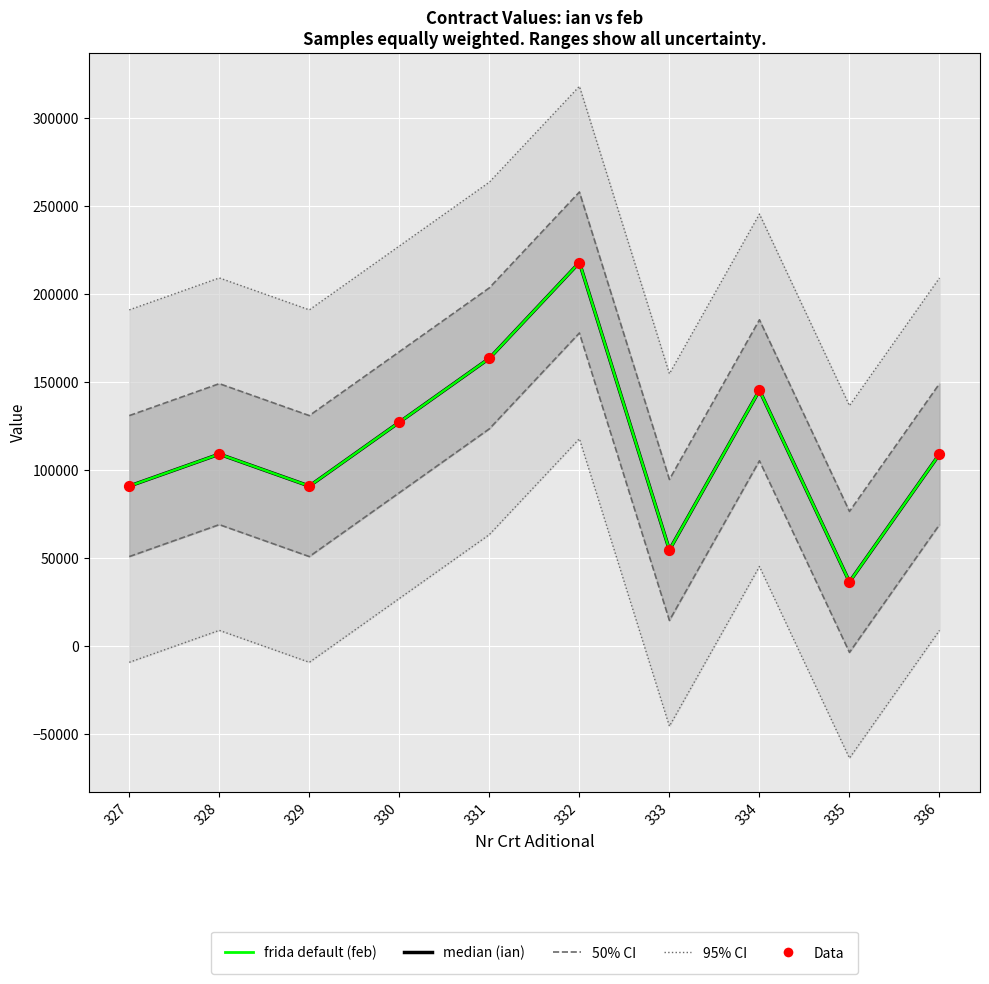

Is the value of Data at 334 greater than the value of 50% CI at 327?

Yes